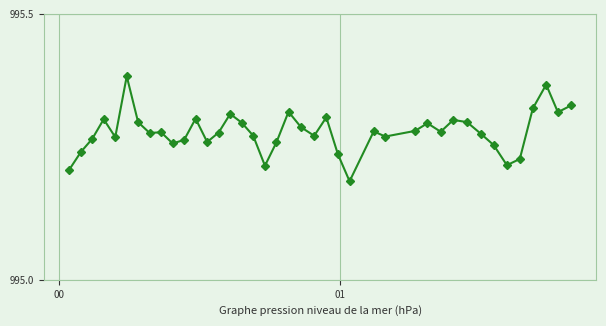

How many data points does each series have?

40